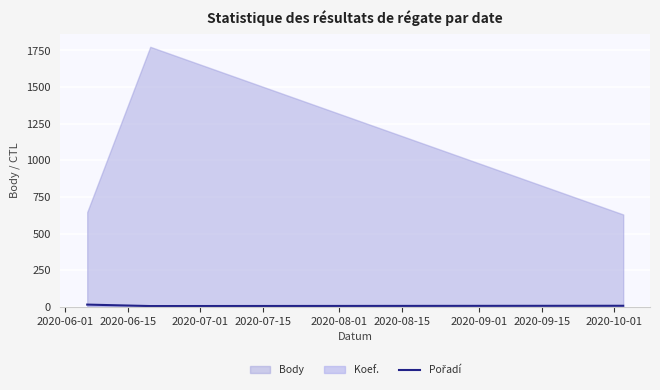

The chart shows a value of 2 at 2020-06-15. True or false?

False